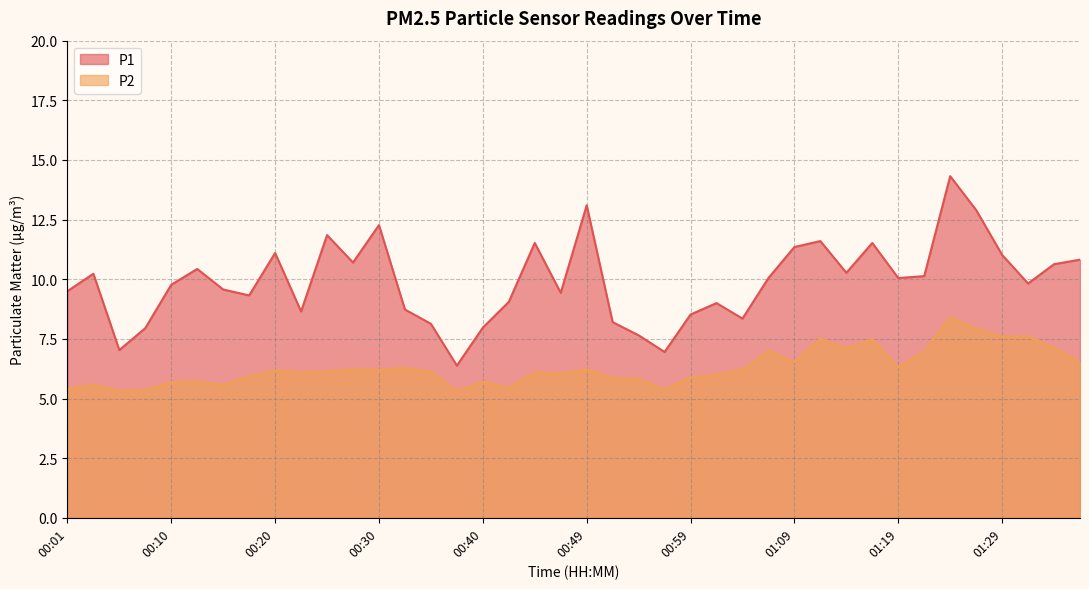

True or false: P2 and P1 intersect in this chart.

False